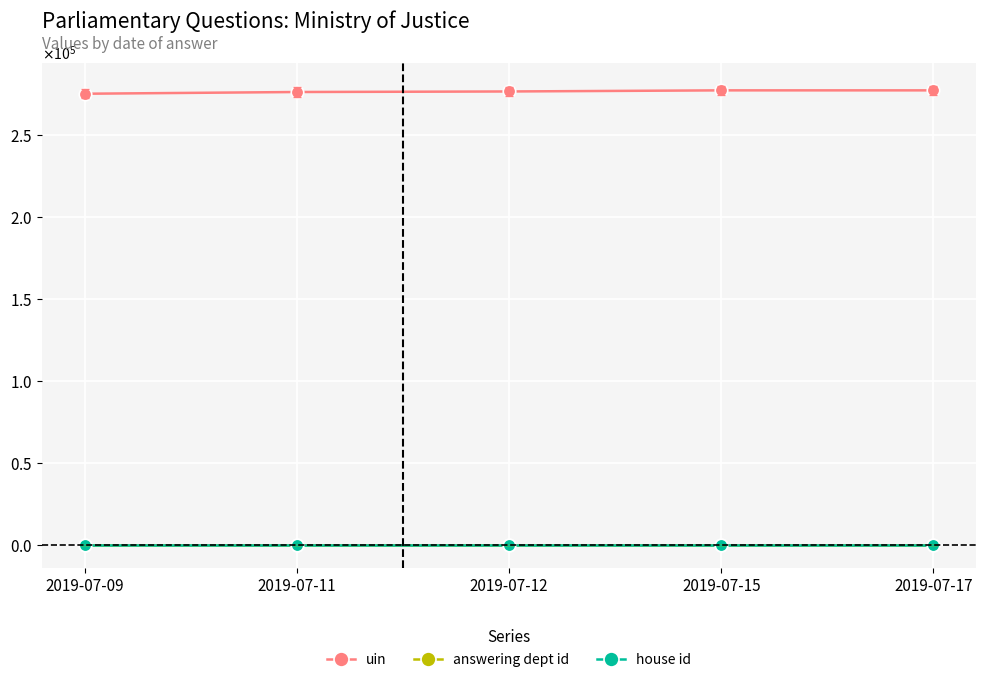

What are all the series names shown in the legend?

uin, answering dept id, house id